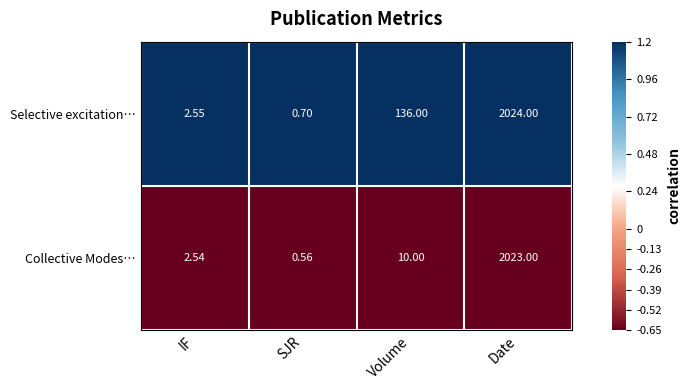

Which series has the largest range (max minus min)?

Selective excitation…